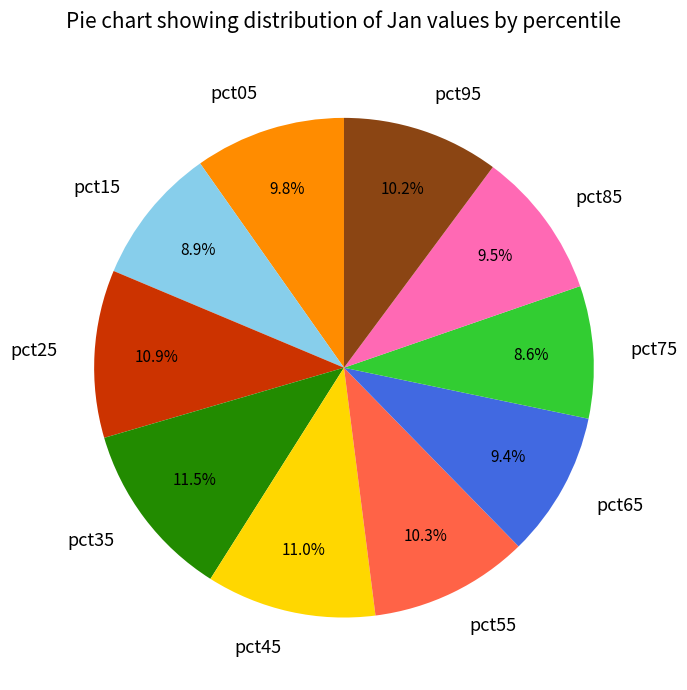

True or false: pct15 accounts for 20% of the total.

False